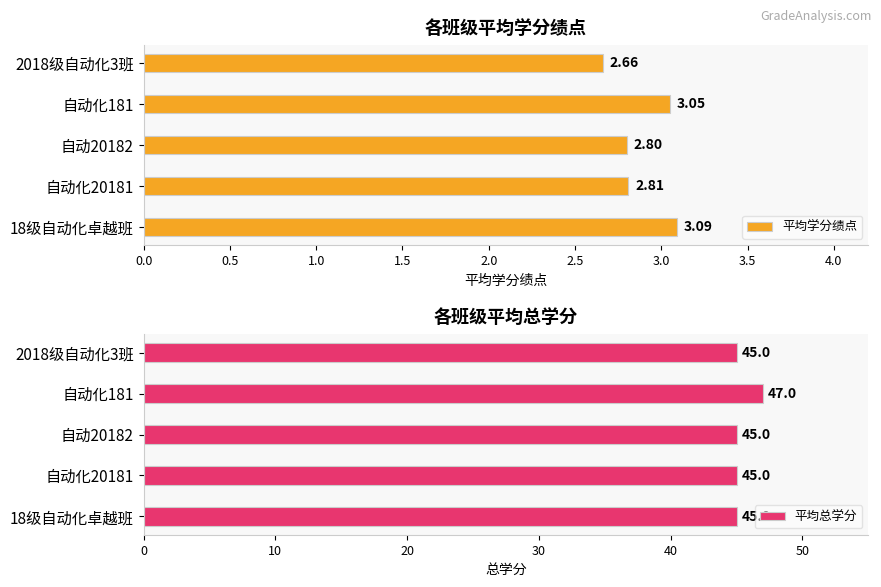

List the labels in order of 平均学分绩点 value, smallest first.

2018级自动化3班, 自动20182, 自动化20181, 自动化181, 18级自动化卓越班